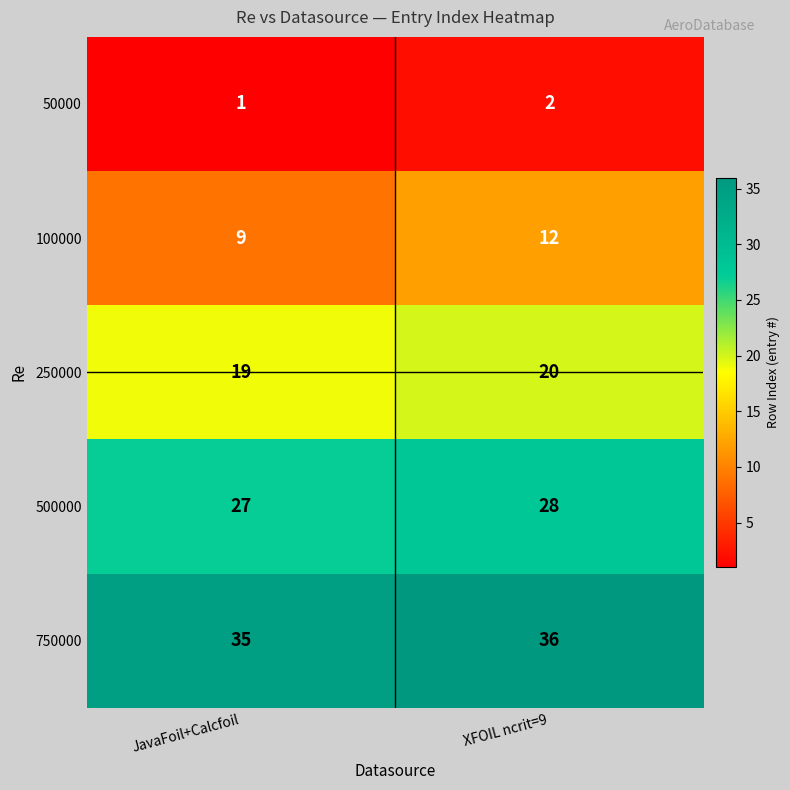

Which series has the largest range (max minus min)?

100000